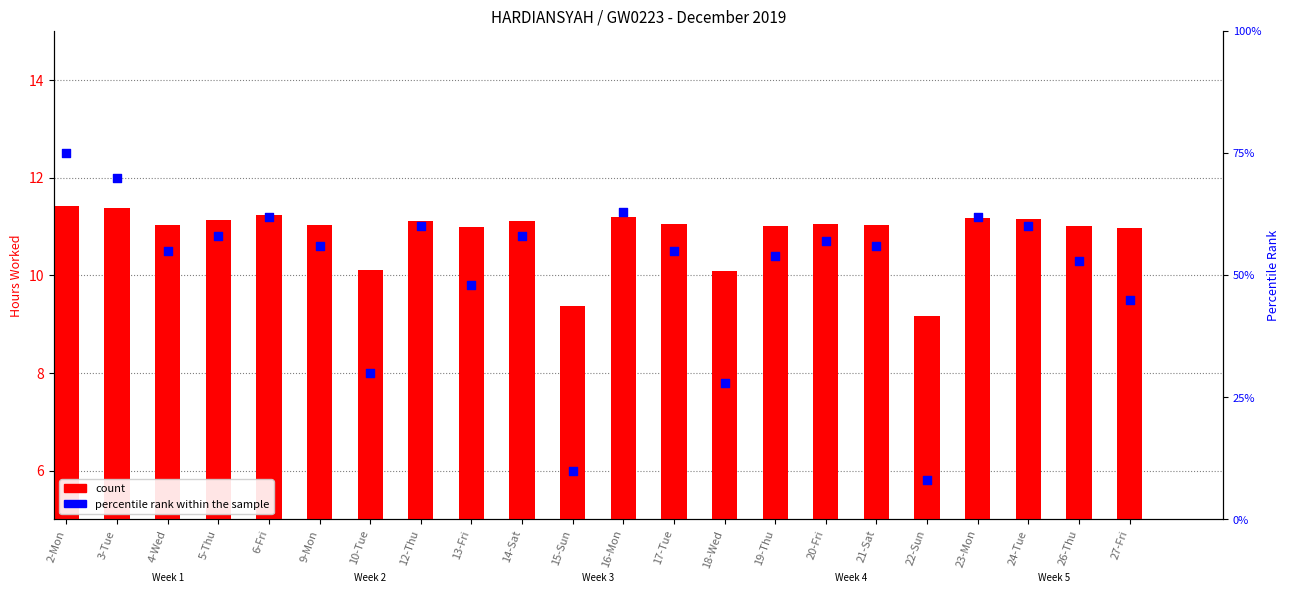

What is the total value across all series at 5-Thu?

69.1